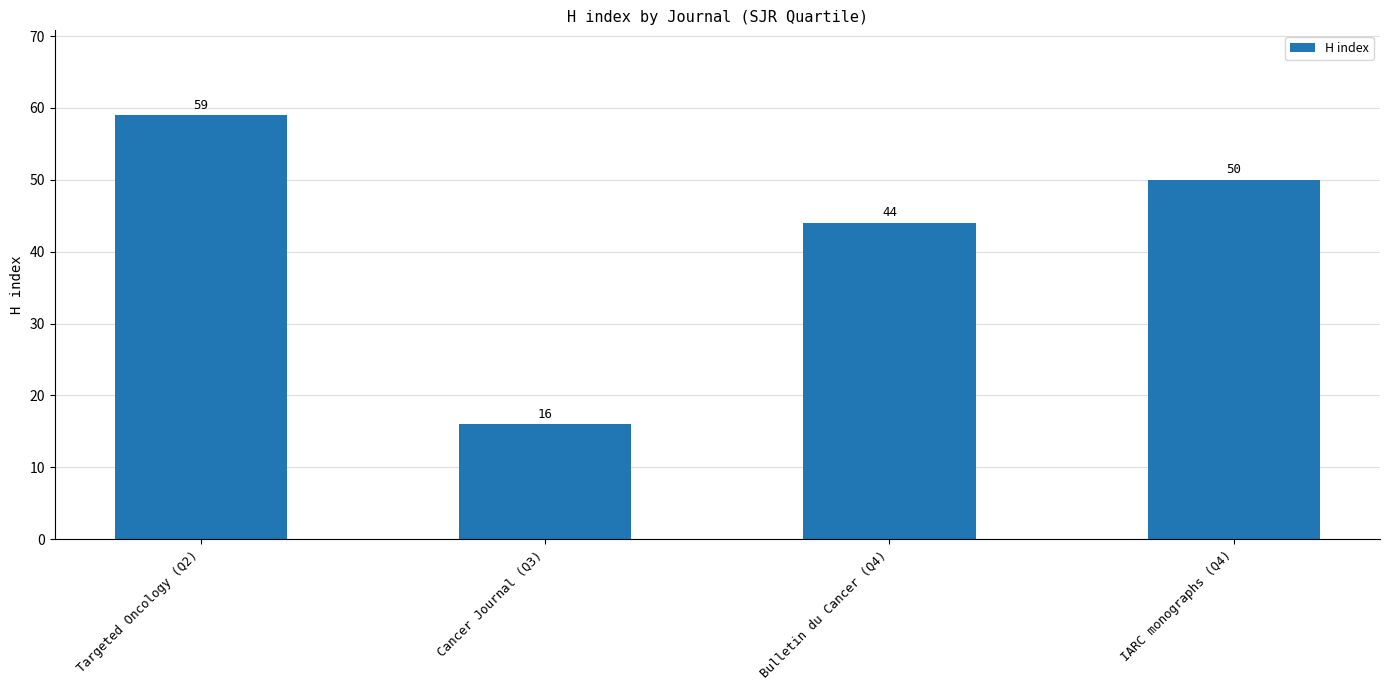

Rank the categories by value from highest to lowest.

Targeted Oncology (Q2), IARC monographs (Q4), Bulletin du Cancer (Q4), Cancer Journal (Q3)